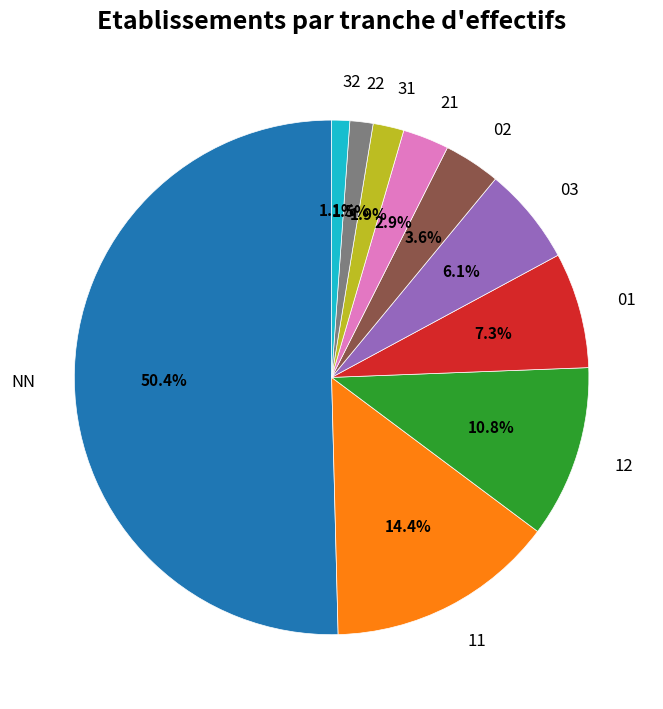

Combined, do 21 and 32 account for over 50%?

No